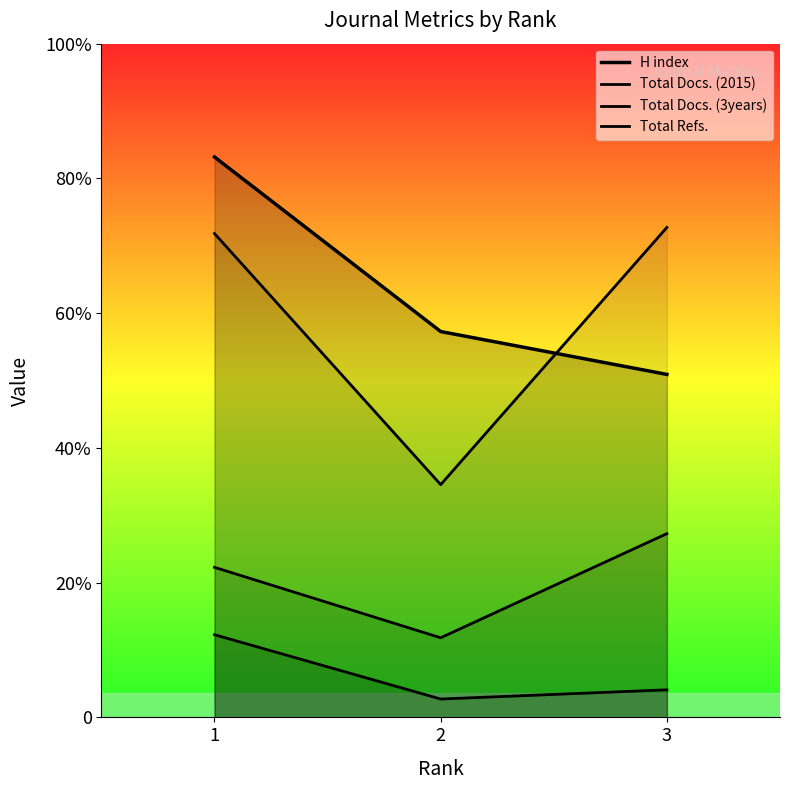

True or false: Total Docs. (2015) has a value of 46 at 1.

False